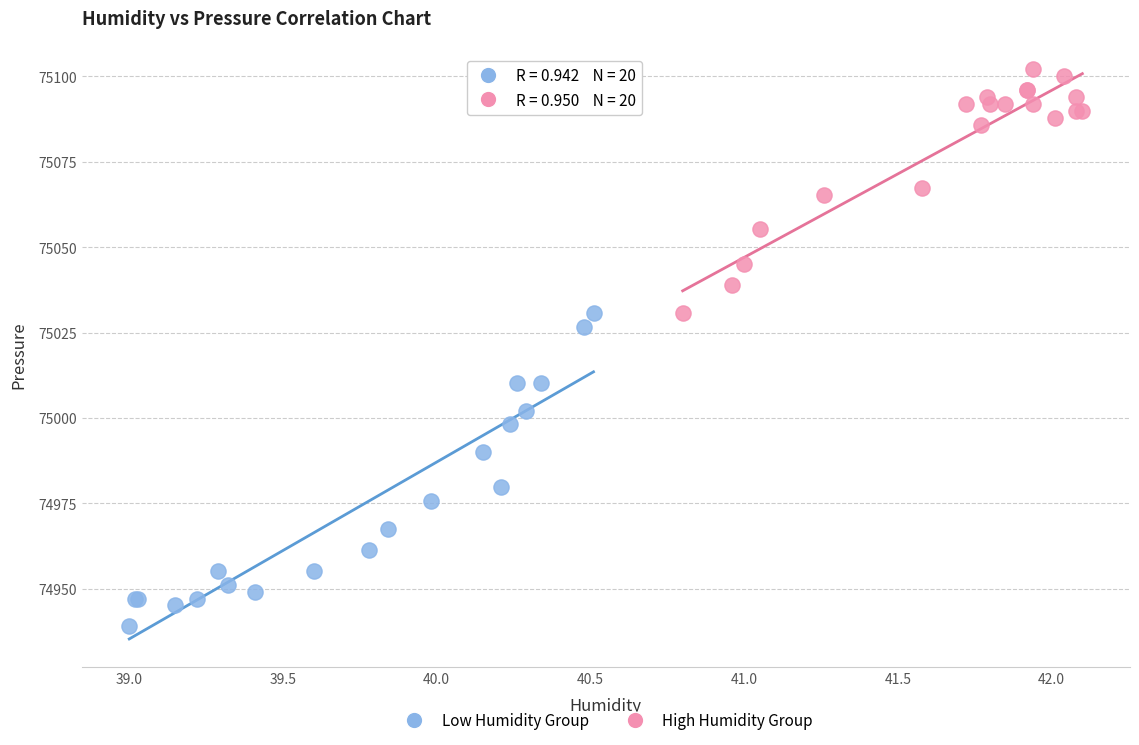

What are all the series names shown in the legend?

Low Humidity Group, High Humidity Group